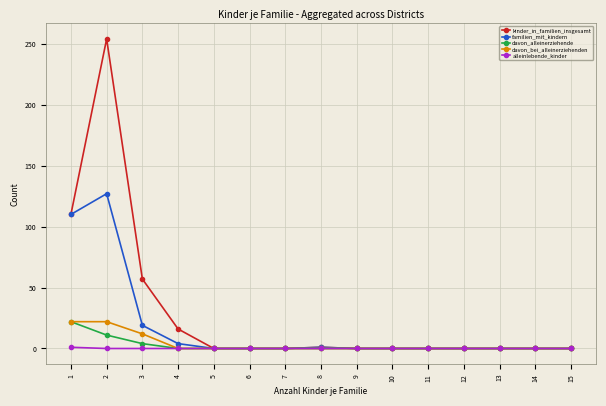

True or false: kinder_in_familien_insgesamt has a value of -128 at 9.

False